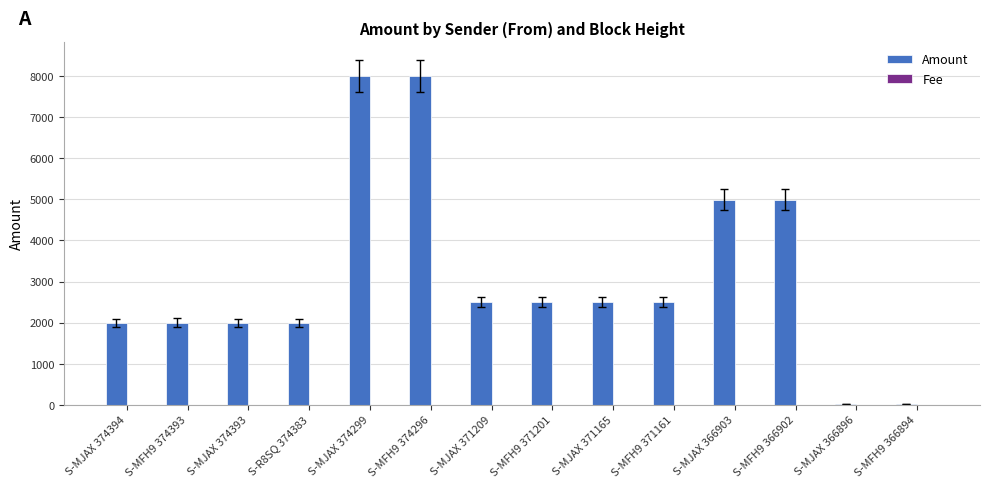

What is the sum of all Amount values?

44009